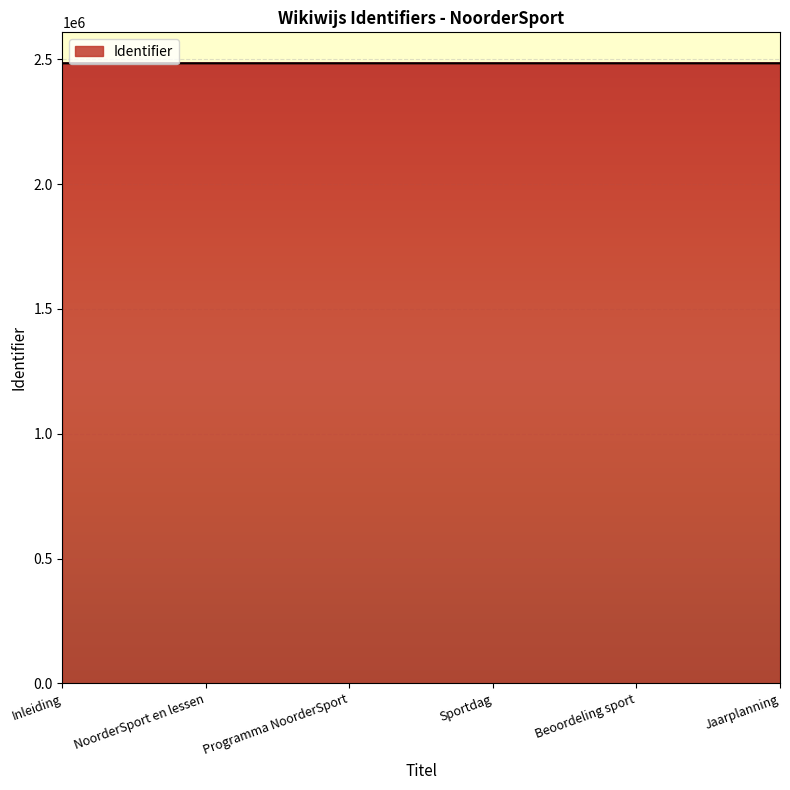

The chart shows a value of 3993588 at Programma NoorderSport. True or false?

False